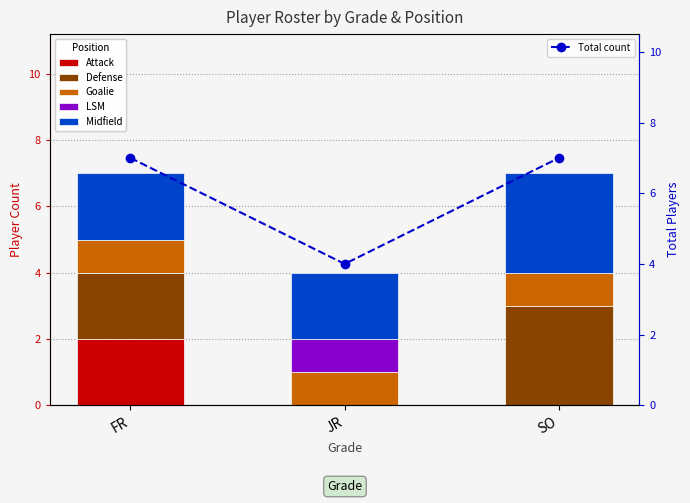

What is the value of the Total count bar at the 2nd from the left?

4